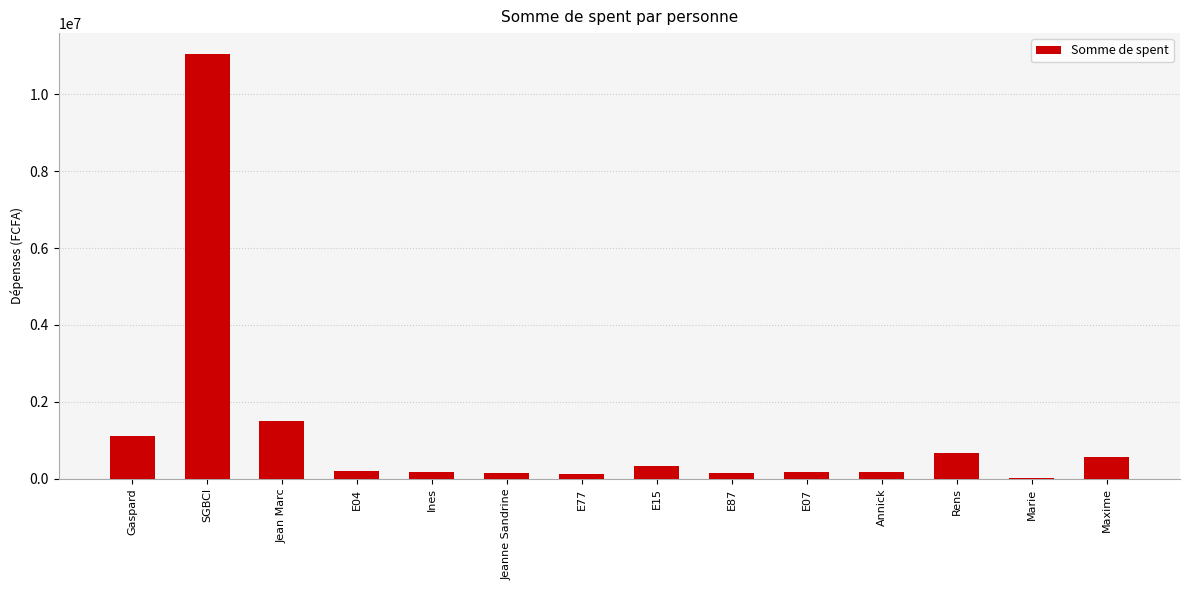

Count the number of categories in the chart.

14